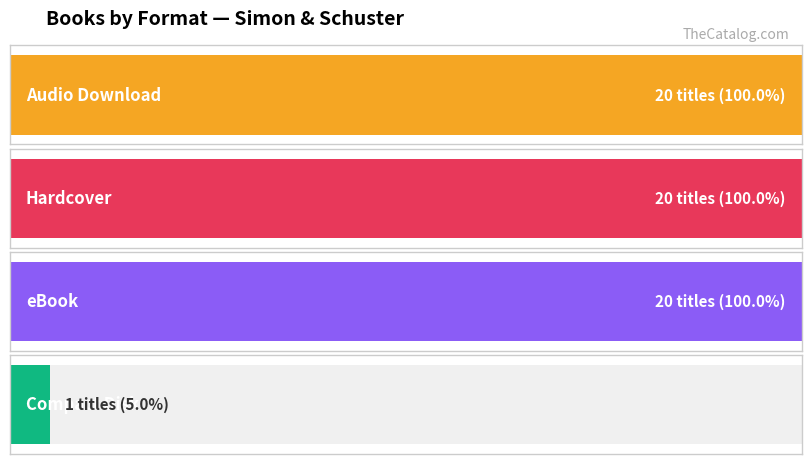

List the labels in order of value, smallest first.

Compact Disk, Audio Download, Hardcover, eBook